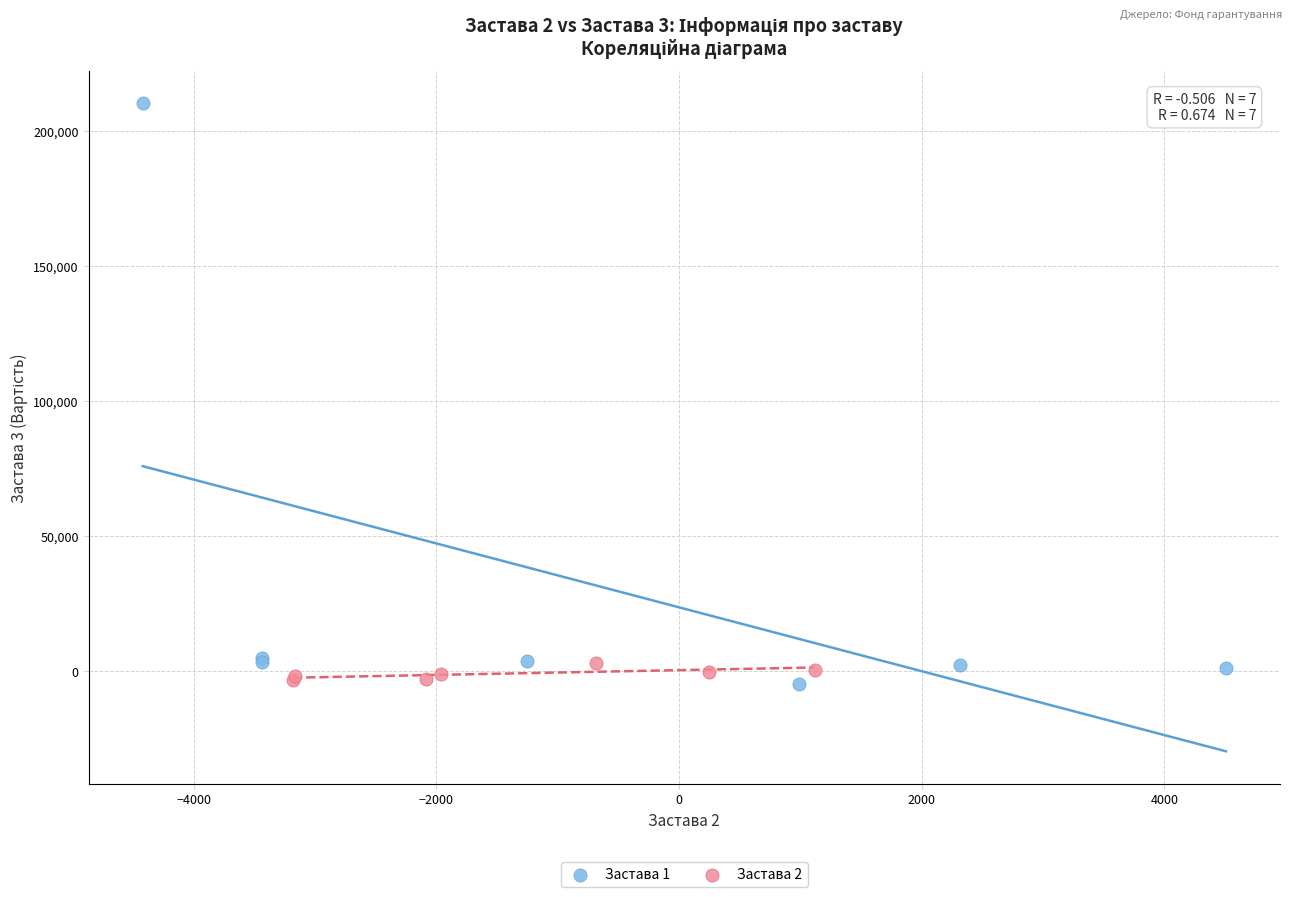

What are all the series names shown in the legend?

Застава 1, Застава 2